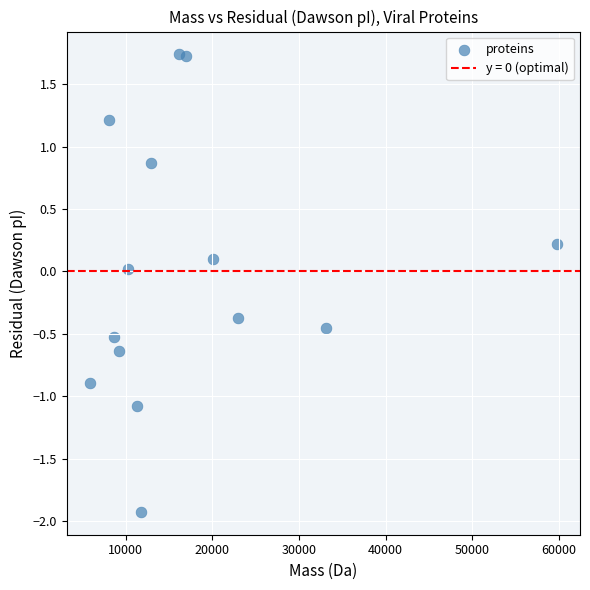

What is the range of Y values (max minus min)?

3.7